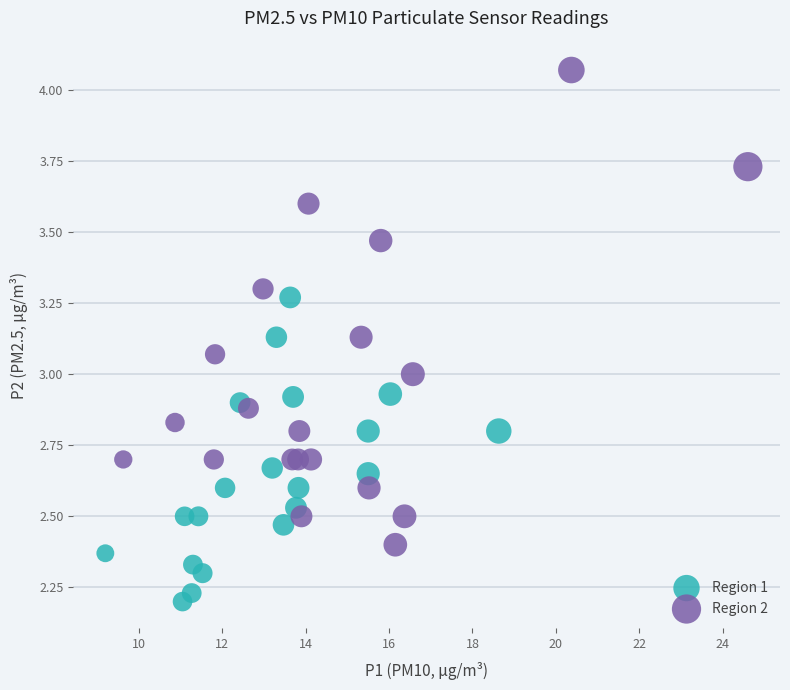

What are all the series names shown in the legend?

Region 1, Region 2